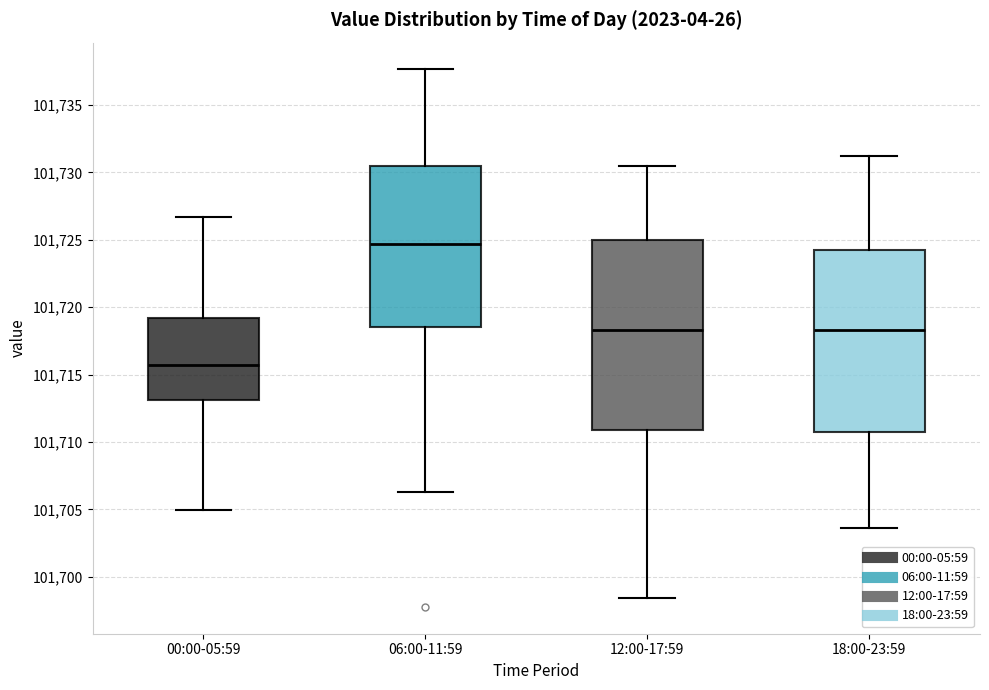

Which box is the tallest, from its lower edge to its upper edge?

12:00-17:59